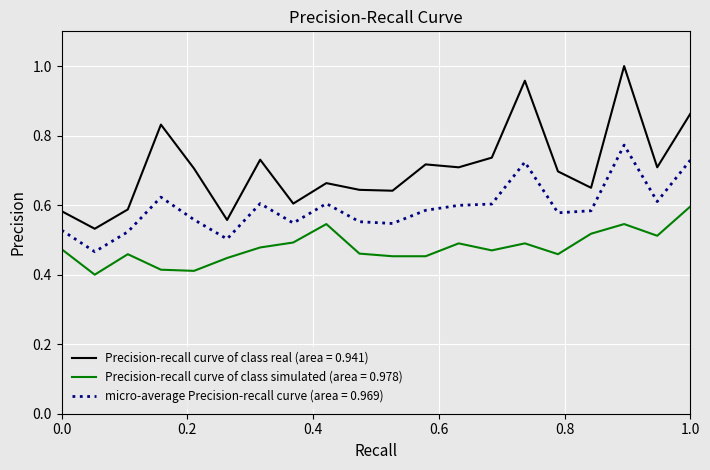

Which series has the widest spread of values?

Precision-recall curve of class real (area = 0.941)